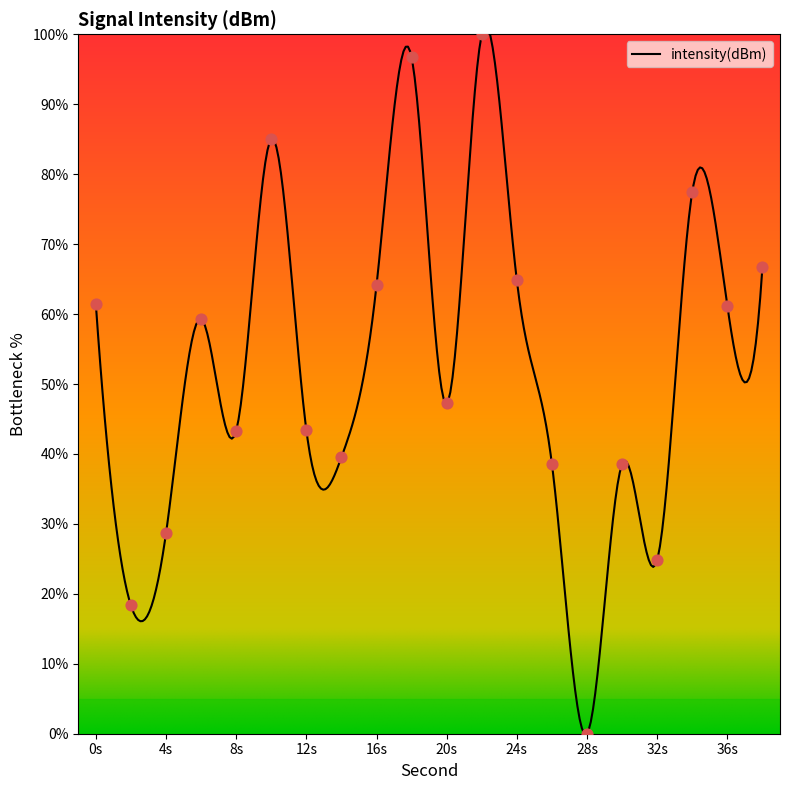

Approximately how many times larger is the value at 6 compared to 30?

1.5